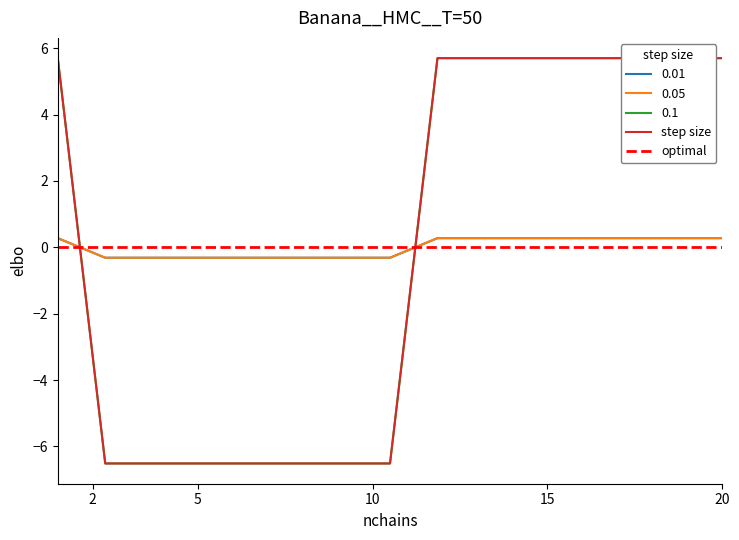

How many lines are shown in the chart?

5